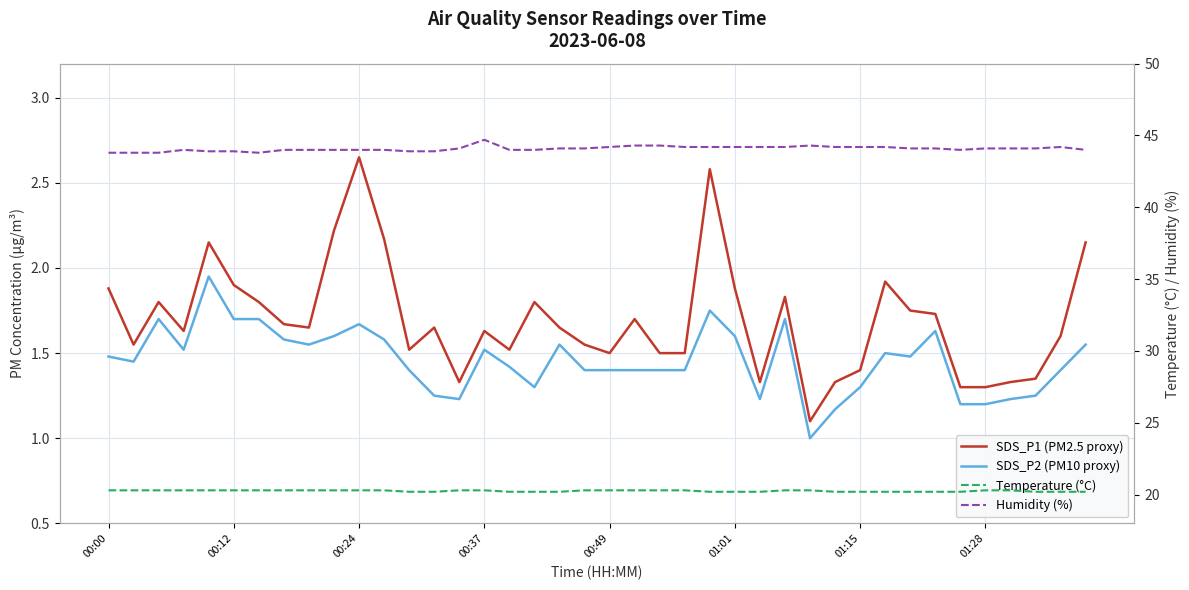

Reading right to left, what are all the values shown in this chart?

SDS_P1 (PM2.5 proxy): 2.1	1.6	1.4	1.3	1.3	1.3	1.7	1.8	1.9	1.4	1.3	1.1	1.8	1.3	1.9	2.6	1.5	1.5	1.7	1.5	1.6	1.6	1.8	1.5	1.6	1.3	1.6	1.5	2.2	2.6	2.2	1.6	1.7	1.8	1.9	2.1	1.6	1.8	1.6	1.9
SDS_P2 (PM10 proxy): 1.6	1.4	1.2	1.2	1.2	1.2	1.6	1.5	1.5	1.3	1.2	1.0	1.7	1.2	1.6	1.8	1.4	1.4	1.4	1.4	1.4	1.6	1.3	1.4	1.5	1.2	1.2	1.4	1.6	1.7	1.6	1.6	1.6	1.7	1.7	1.9	1.5	1.7	1.4	1.5
Temperature (°C): 20.2	20.2	20.2	20.3	20.3	20.2	20.2	20.2	20.2	20.2	20.2	20.3	20.3	20.2	20.2	20.2	20.3	20.3	20.3	20.3	20.3	20.2	20.2	20.2	20.3	20.3	20.2	20.2	20.3	20.3	20.3	20.3	20.3	20.3	20.3	20.3	20.3	20.3	20.3	20.3
Humidity (%): 44.0	44.2	44.1	44.1	44.1	44.0	44.1	44.1	44.2	44.2	44.2	44.3	44.2	44.2	44.2	44.2	44.2	44.3	44.3	44.2	44.1	44.1	44.0	44.0	44.7	44.1	43.9	43.9	44.0	44.0	44.0	44.0	44.0	43.8	43.9	43.9	44.0	43.8	43.8	43.8